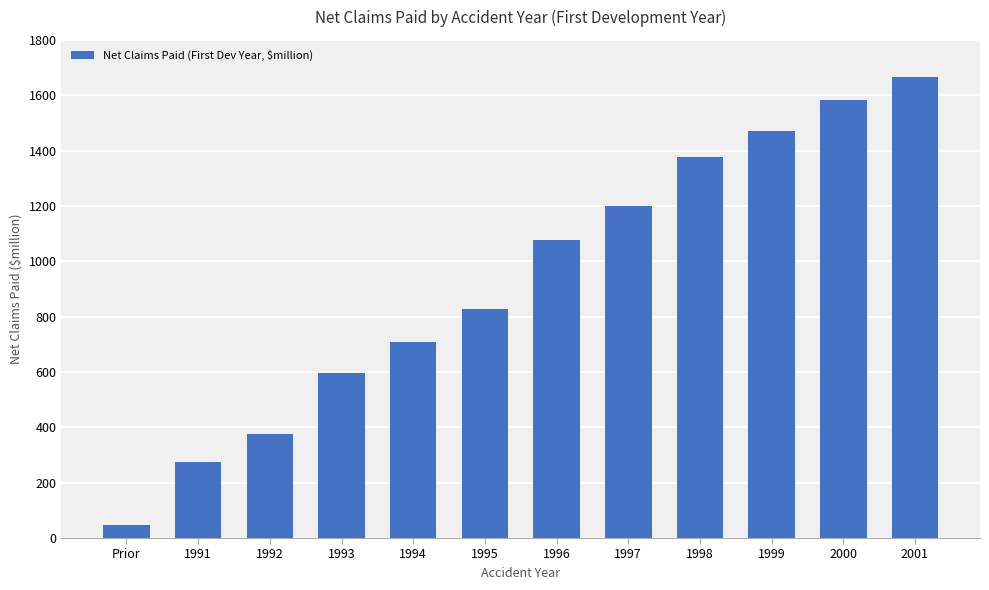

What is the difference between the maximum and minimum values?

1618.7